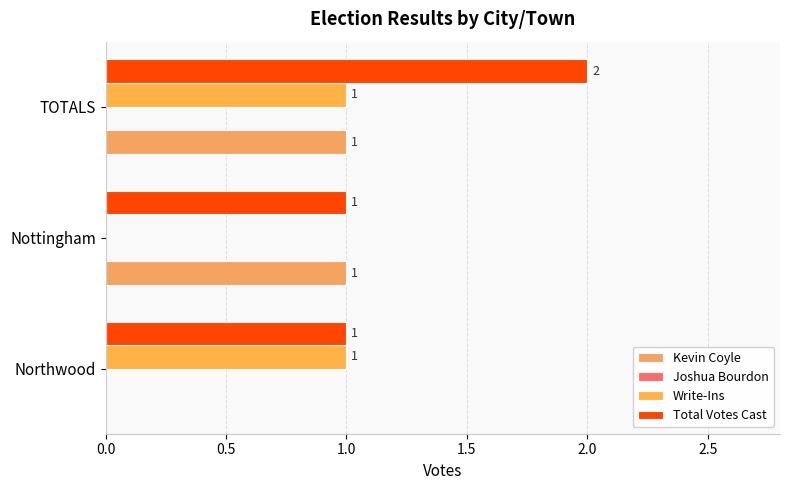

At which category is the sum across all series the highest?

TOTALS